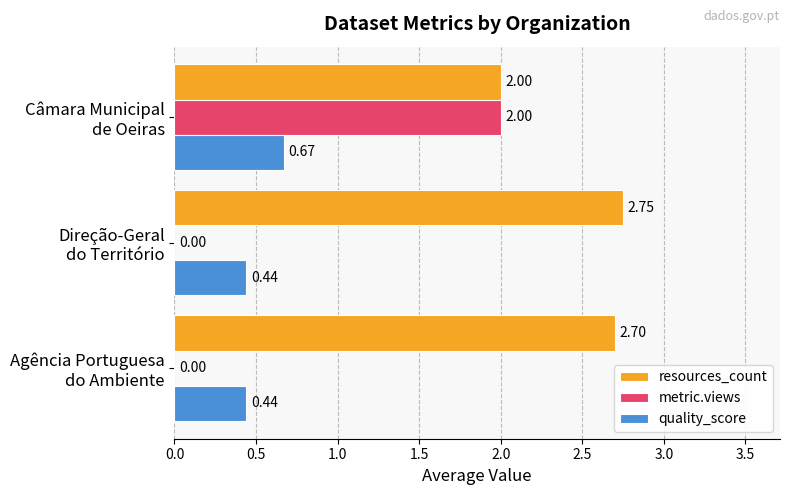

What is the sum of all metric.views values?

2.0